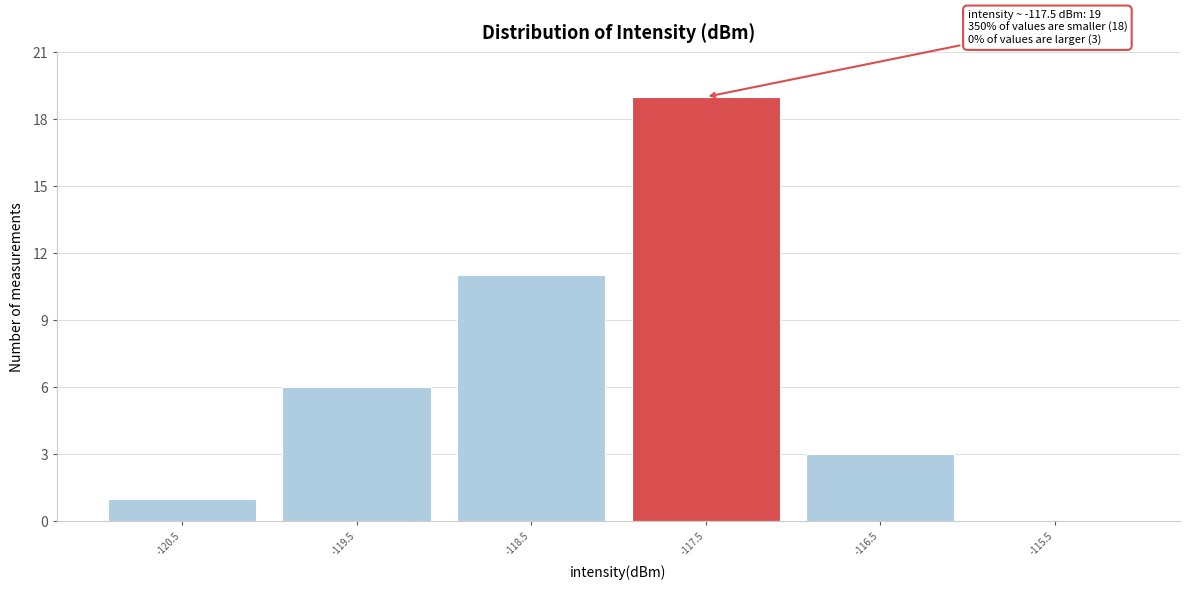

Reading left to right, extract all data points from this chart.

-120.5=1	-119.5=6	-118.5=11	-117.5=19	-116.5=3	-115.5=0